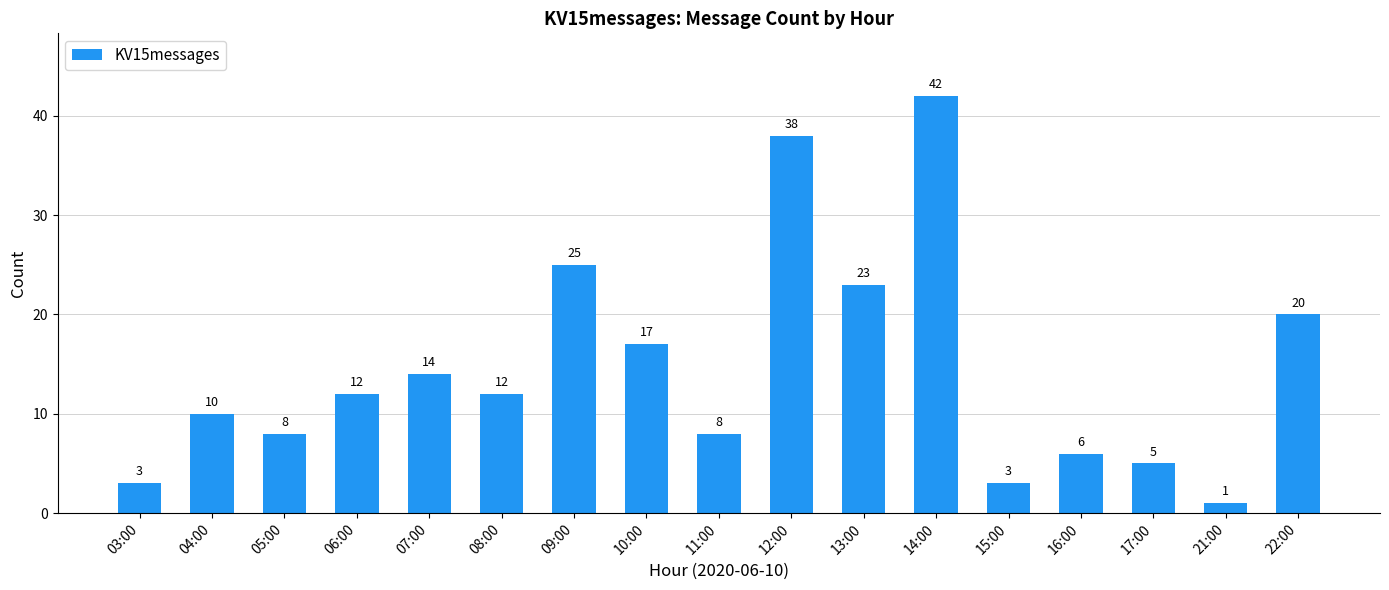

Where is the data nearest to the value 21?

22:00